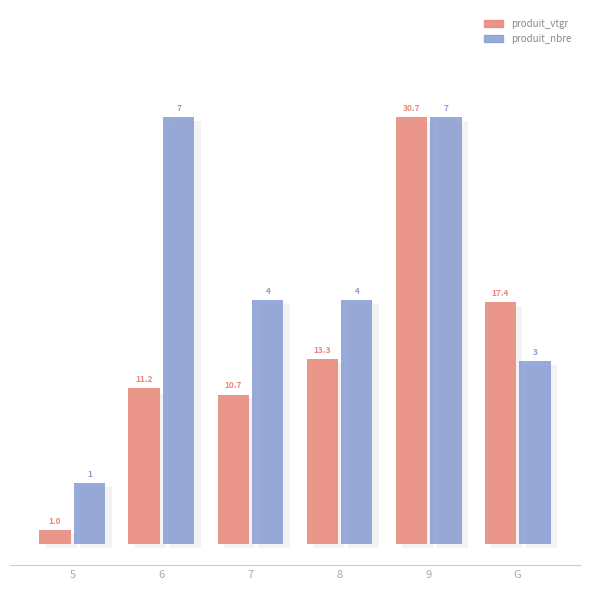

True or false: produit_nbre has a value of 30.7 at 9.

True